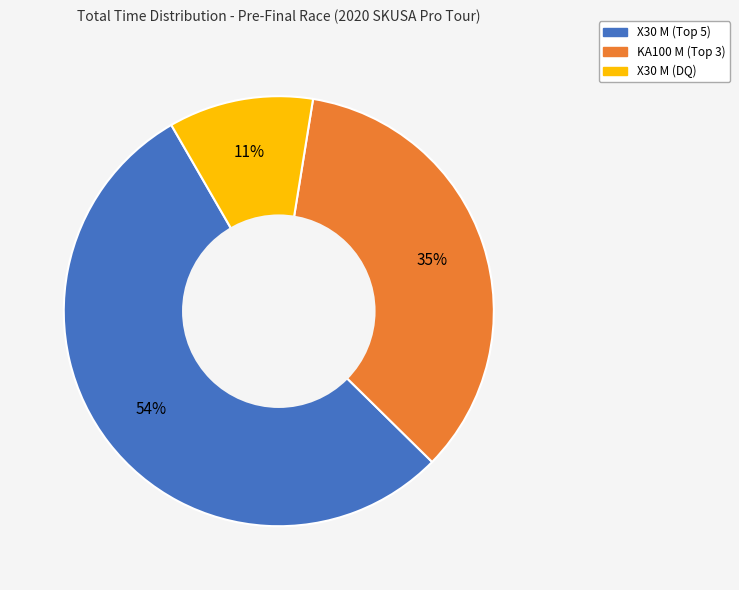

To the nearest percent, what is the difference between the largest and smallest slice percentages?

43%